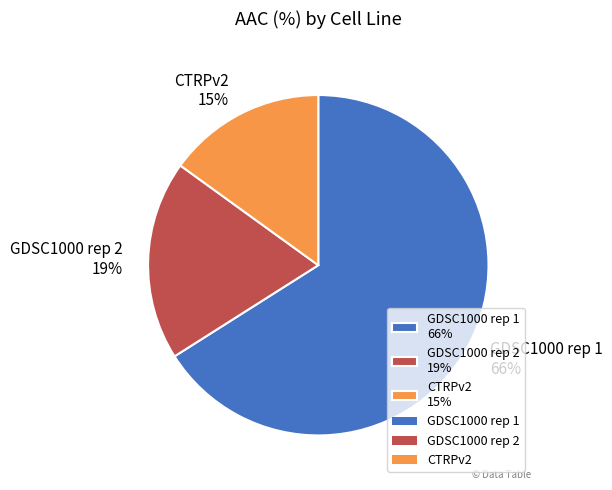

Approximately how many times larger is the value at CTRPv2 compared to GDSC1000 rep 2?

0.8